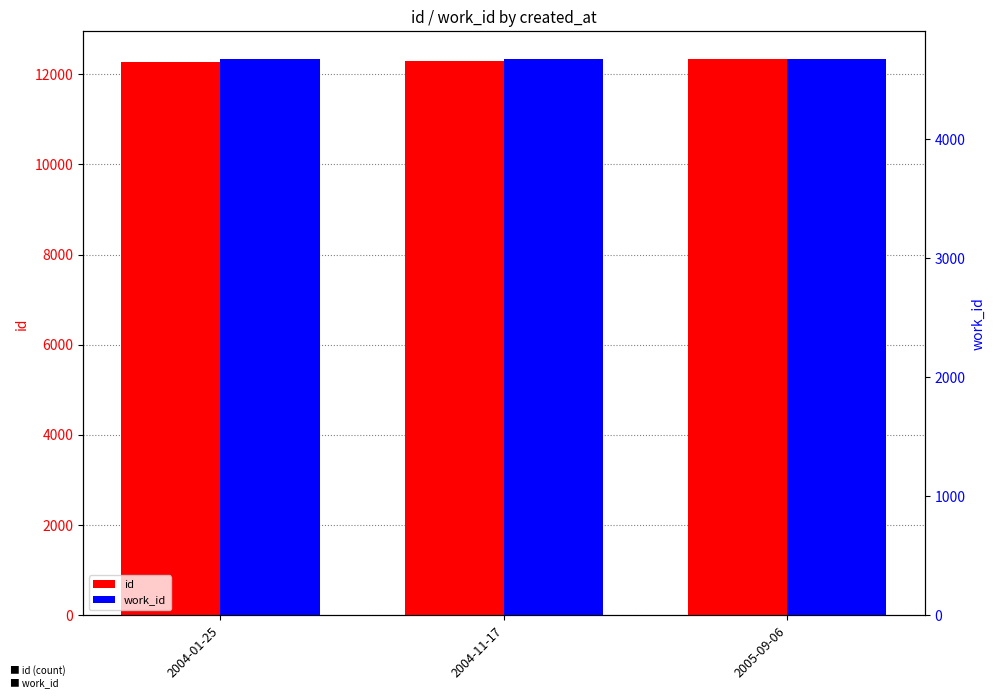

What is the label of the 1st bar from the right?

2005-09-06